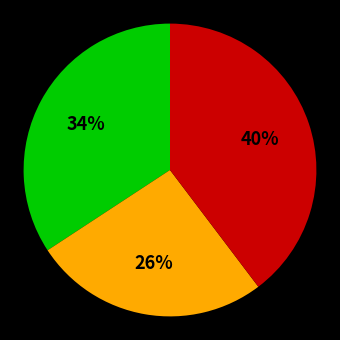

To the nearest percent, what is the difference between the largest and smallest slice percentages?

14%